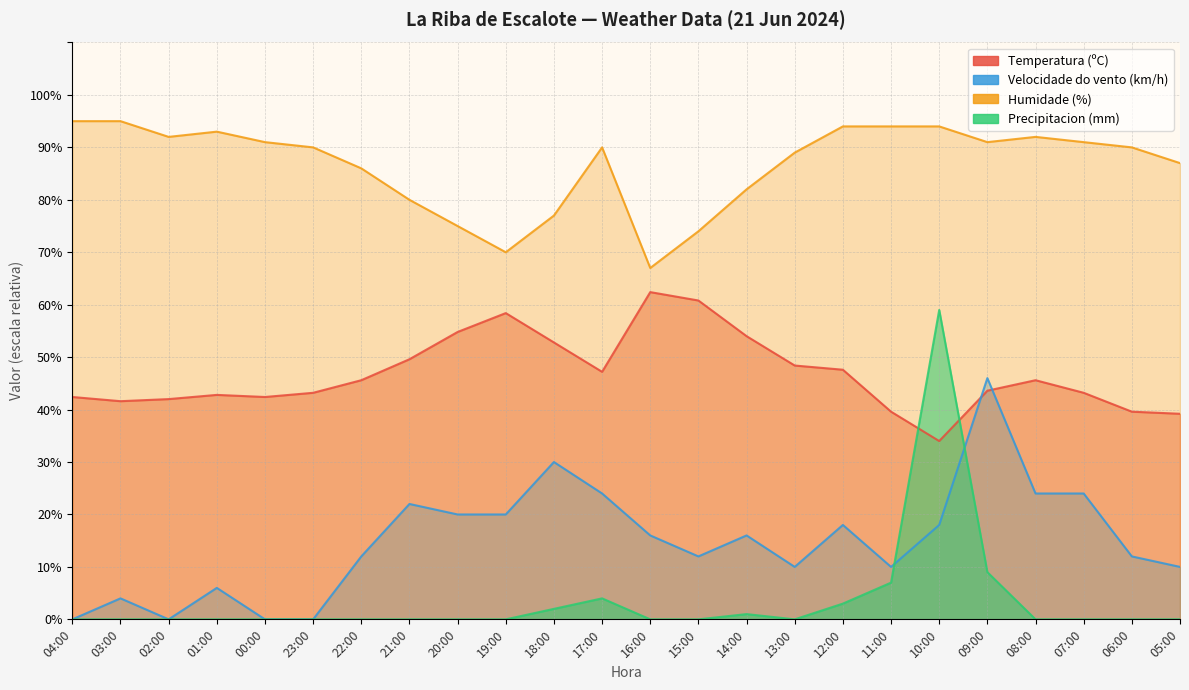

List the labels in order of Humidade (%) value, smallest first.

16:00, 19:00, 15:00, 20:00, 18:00, 21:00, 14:00, 22:00, 05:00, 13:00, 23:00, 17:00, 06:00, 00:00, 09:00, 07:00, 02:00, 08:00, 01:00, 12:00, 11:00, 10:00, 04:00, 03:00